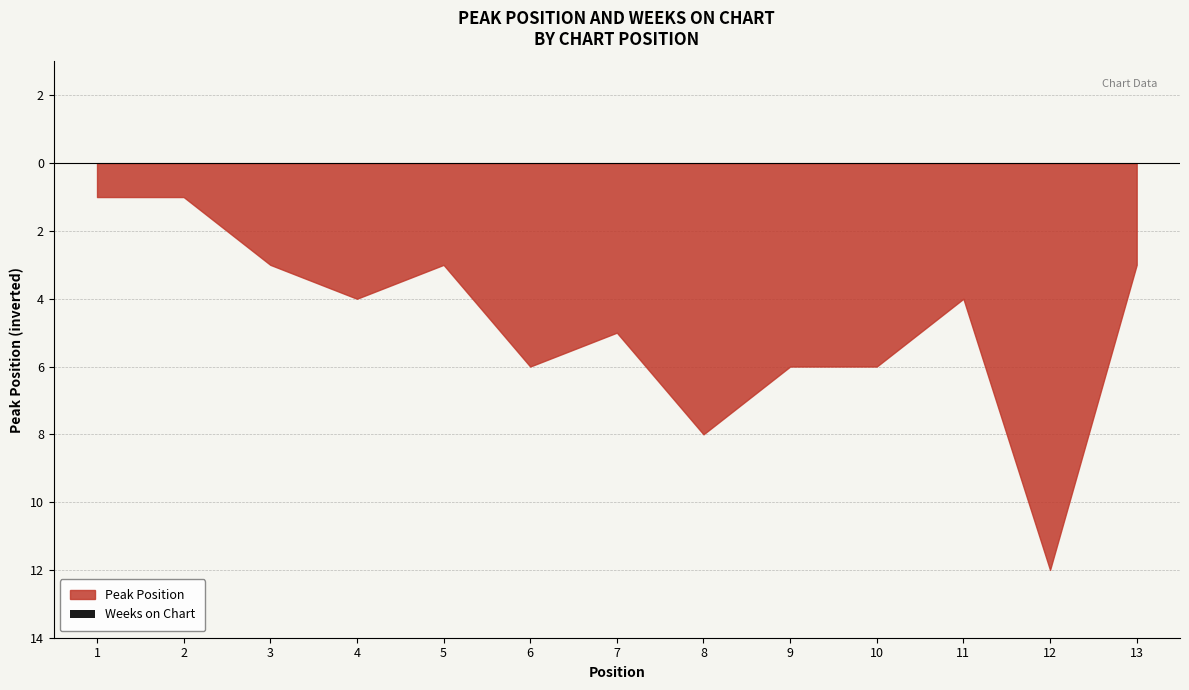

Reading right to left, what are all the values shown in this chart?

Peak Position: 3	12	4	6	6	8	5	6	3	4	3	1	1
Weeks on Chart: 0	0	0	0	0	0	0	0	0	0	0	0	0